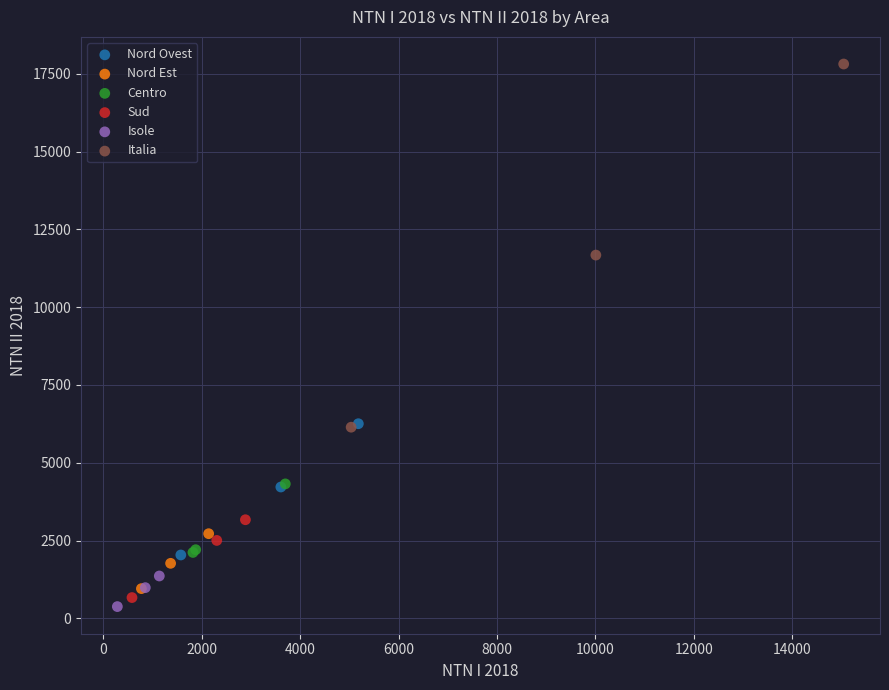

Which series reaches the maximum Y coordinate?

Italia